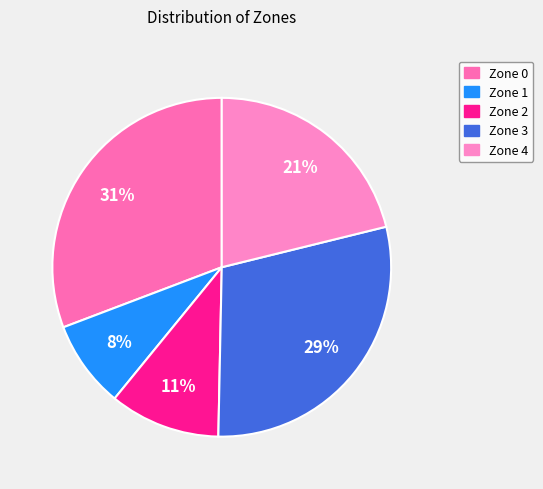

True or false: Zone 4 accounts for 21% of the total.

True